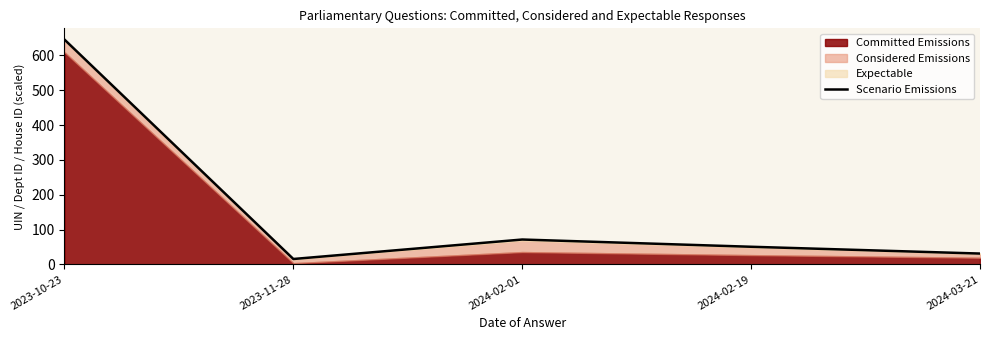

List the labels in order of value, smallest first.

2023-11-28, 2024-03-21, 2024-02-19, 2024-02-01, 2023-10-23